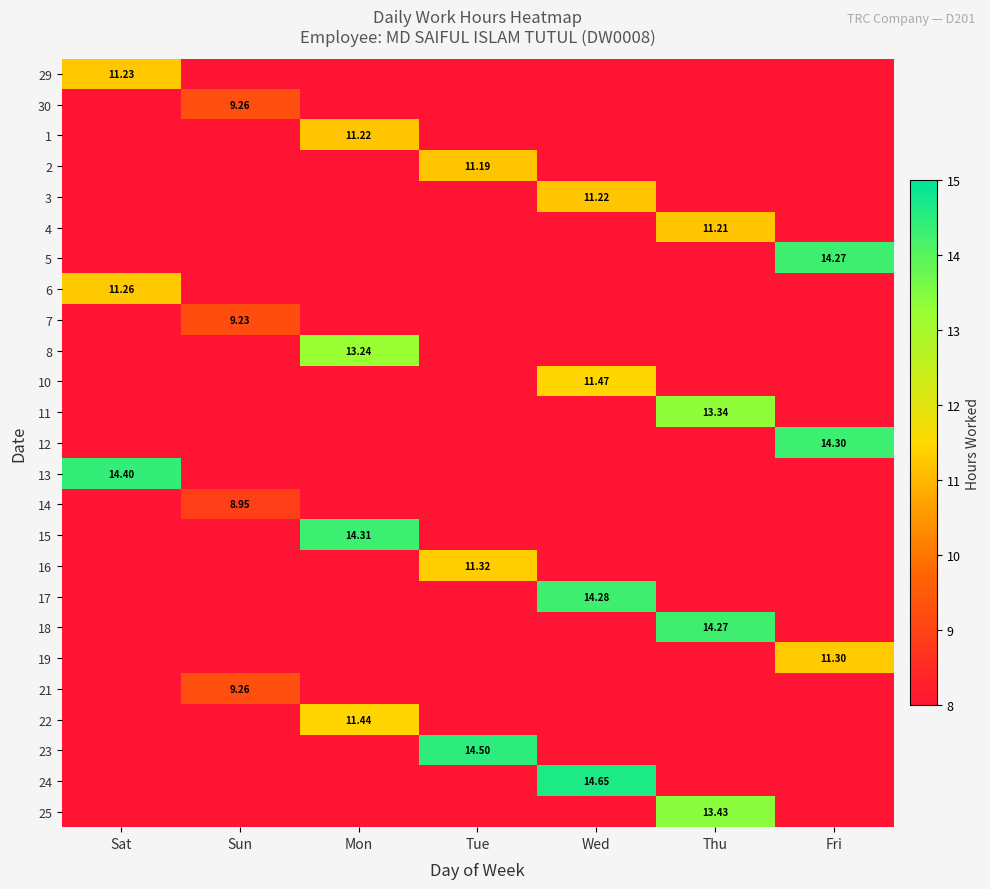

What is the minimum value shown in the chart?

8.9